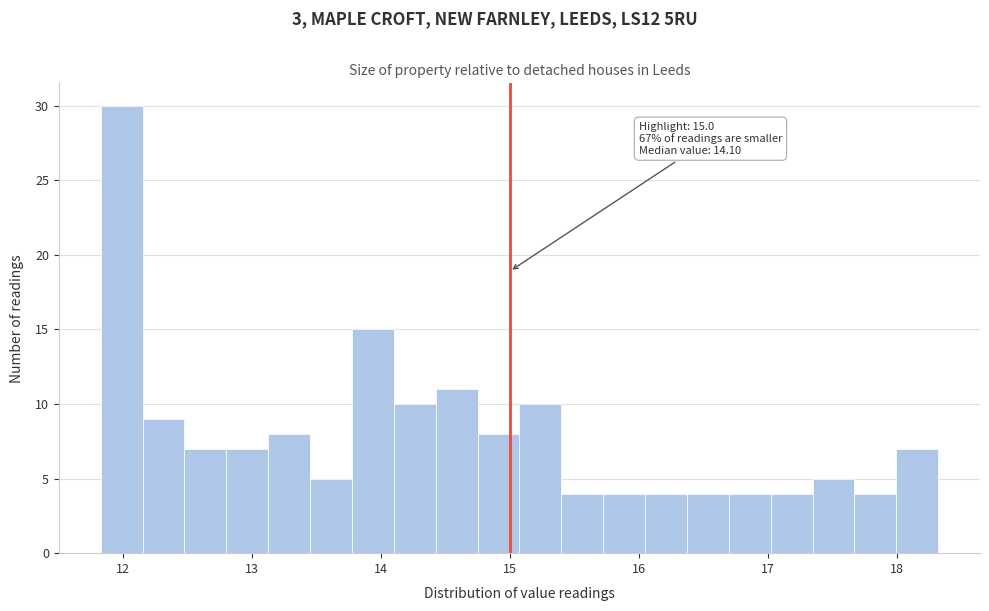

Read against the x-axis, roughly where is the centre of the tallest bar?

12.0